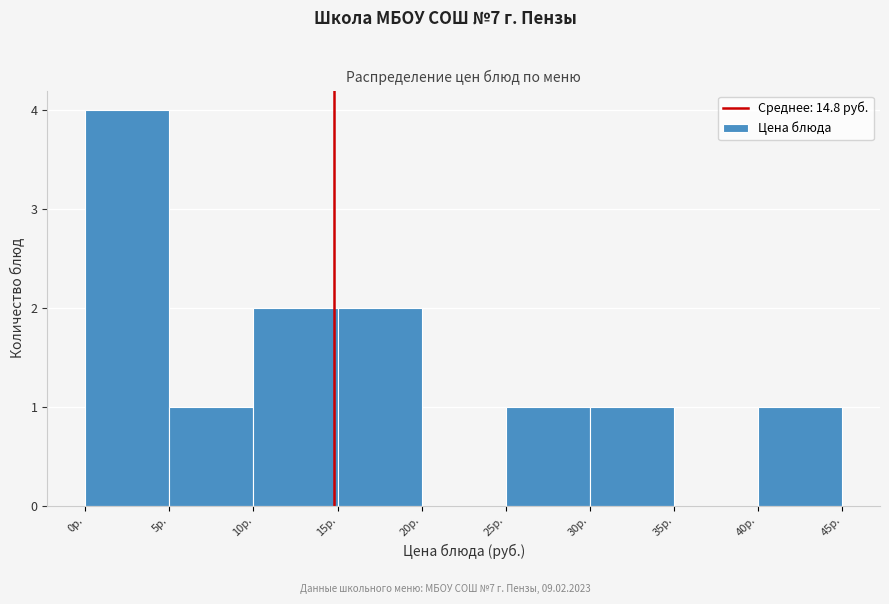

Reading left to right, list every bar in this chart as the range it spans on the x-axis followed by its height. The values are not printed on the chart, so give them approximately, as read against the axis.

0 to 5: 4
5 to 10: 1
10 to 15: 2
15 to 20: 2
20 to 25: 0
25 to 30: 1
30 to 35: 1
35 to 40: 0
40 to 45: 1